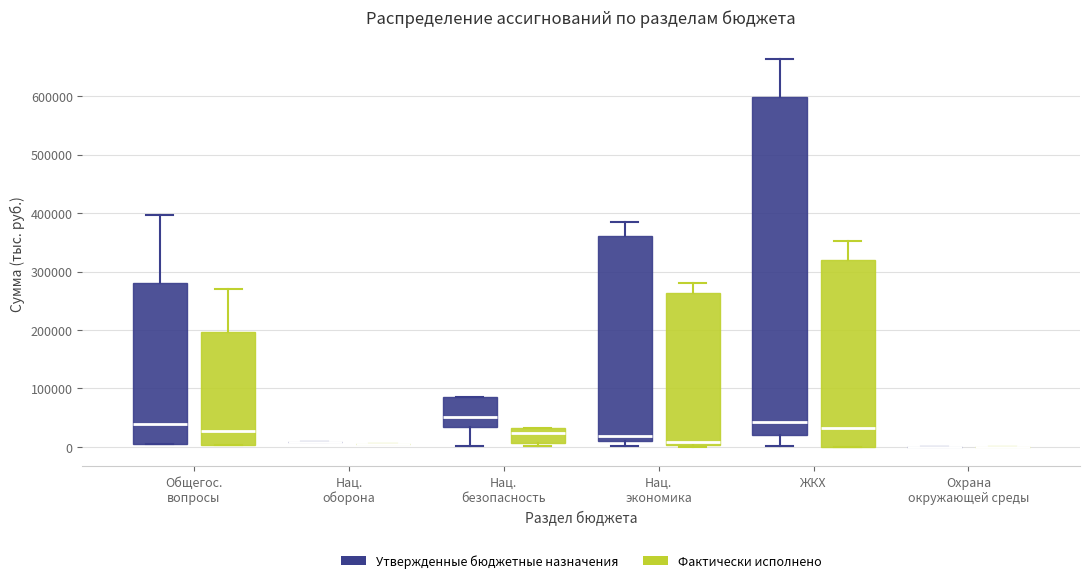

Which box is the tallest, from its lower edge to its upper edge?

ЖКХ (Утвержденные бюджетные назначения)